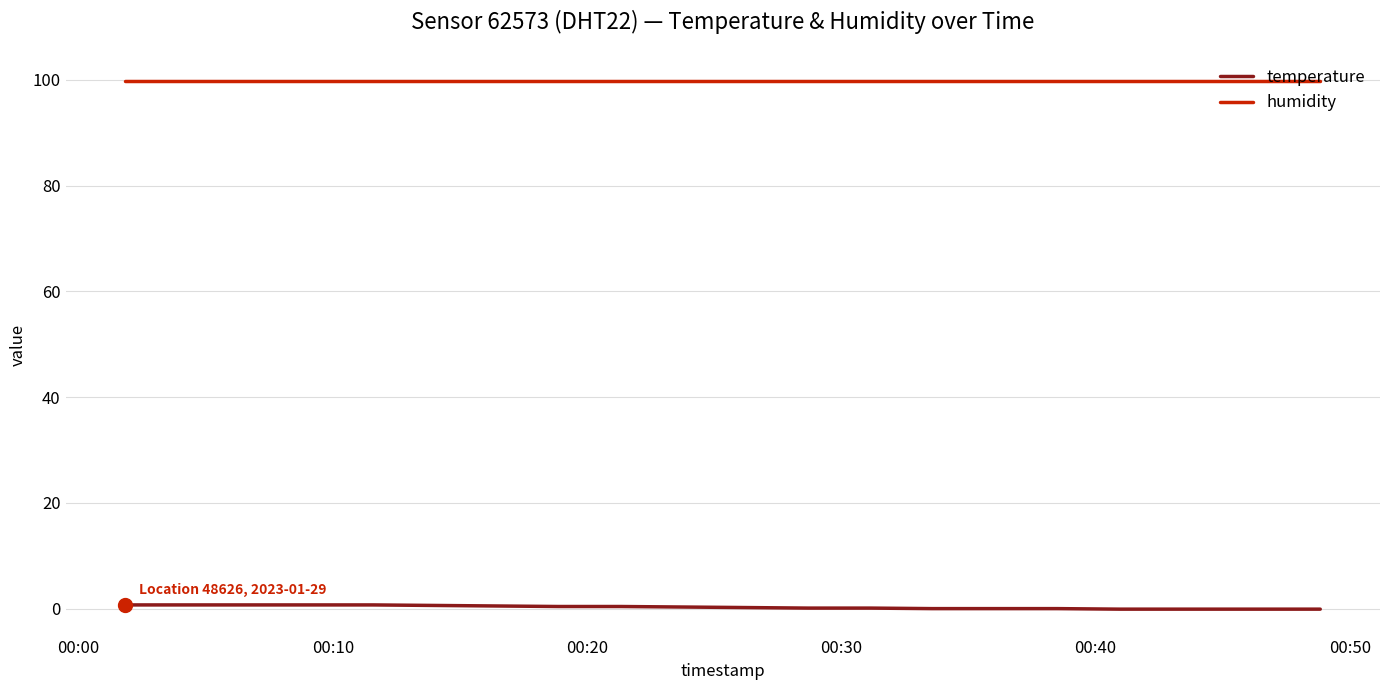

What is the highest value of the humidity series?

99.9